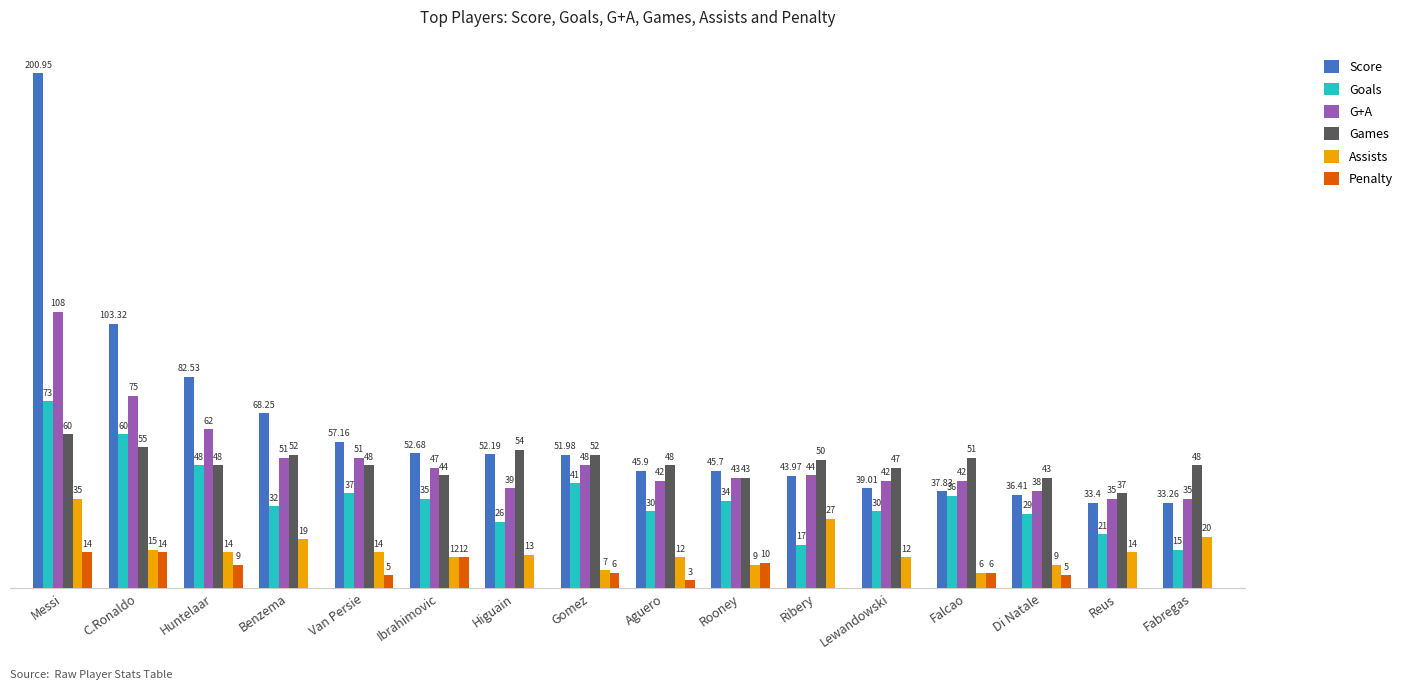

At which label does Goals reach its peak?

Messi